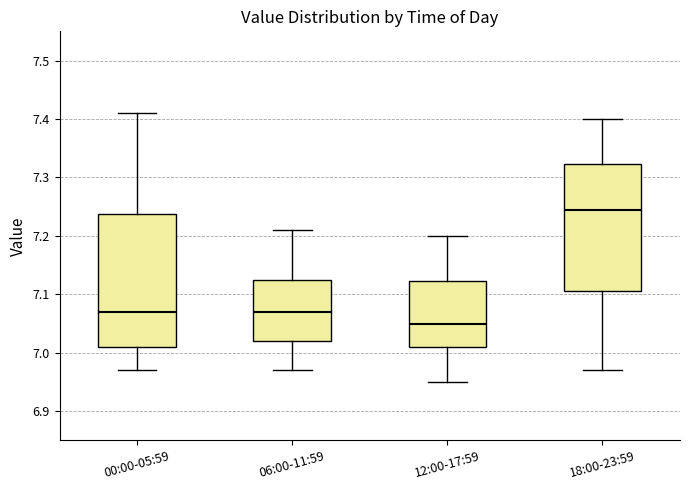

Reading left to right, read every box against the y-axis: the position of its median line, the range the box covers, and the ends of its whiskers. The values are not printed on the chart, so give them approximately, as read against the axis.

00:00-05:59: median 7.07, box 7.01 to 7.24, whiskers 6.97 to 7.41
06:00-11:59: median 7.07, box 7.02 to 7.13, whiskers 6.97 to 7.21
12:00-17:59: median 7.05, box 7.01 to 7.12, whiskers 6.95 to 7.20
18:00-23:59: median 7.25, box 7.11 to 7.32, whiskers 6.97 to 7.40